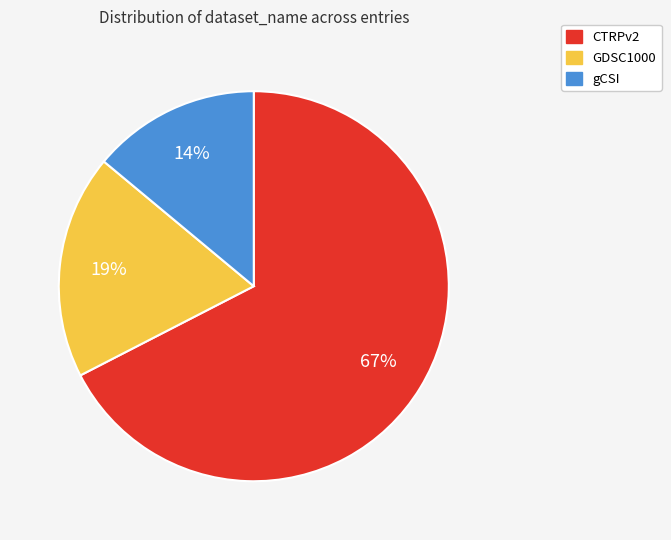

Rank the categories by value from highest to lowest.

CTRPv2, GDSC1000, gCSI